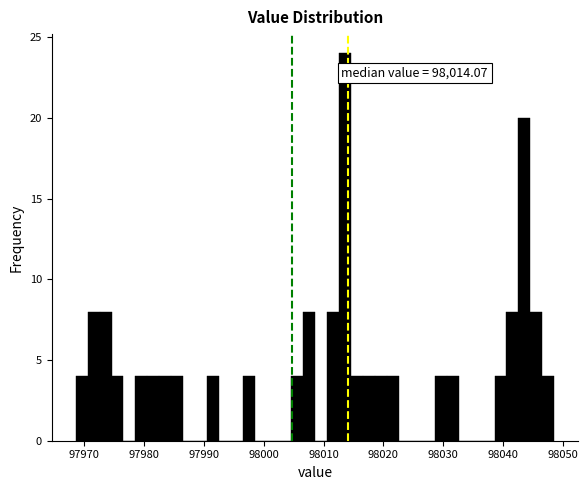

Read against the x-axis, roughly where is the centre of the tallest bar?

98014